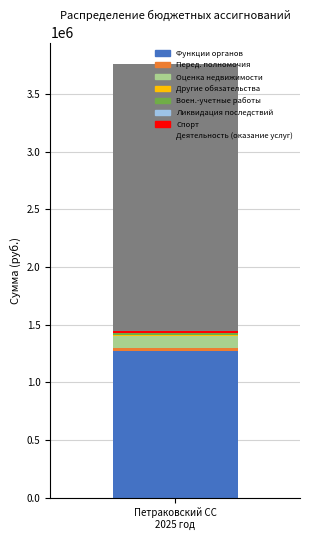

Are the bars grouped side by side (vs. stacked)?

No